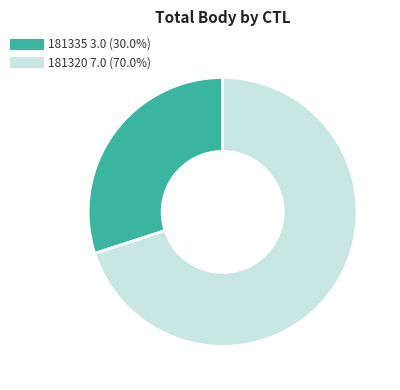

How many slices are in this pie chart?

2